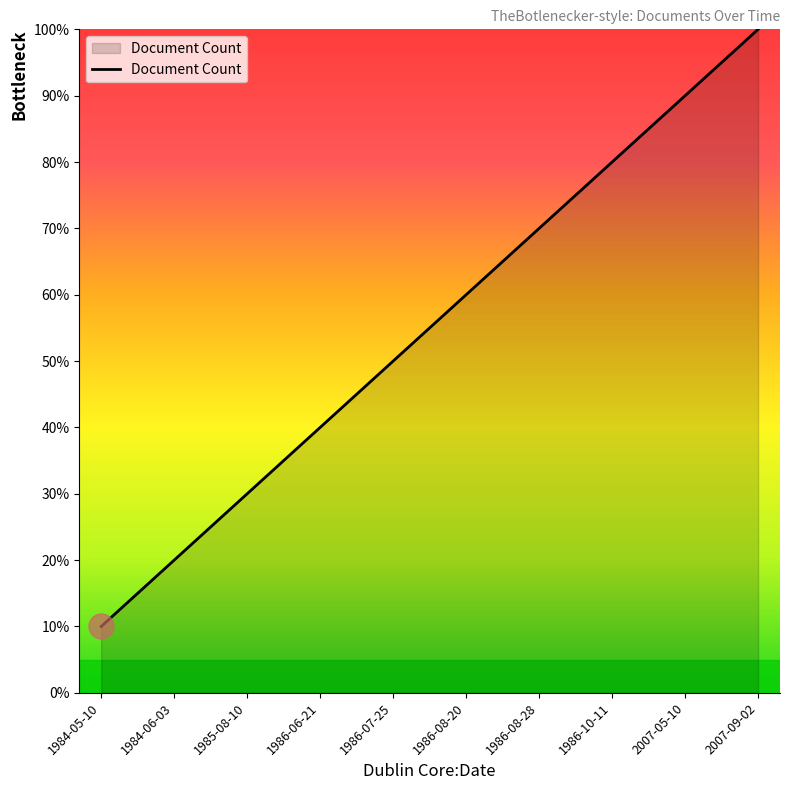

Reading right to left, what are all the values shown in this chart?

2007-09-02=100	2007-05-10=90	1986-10-11=80	1986-08-28=70	1986-08-20=60	1986-07-25=50	1986-06-21=40	1985-08-10=30	1984-06-03=20	1984-05-10=10